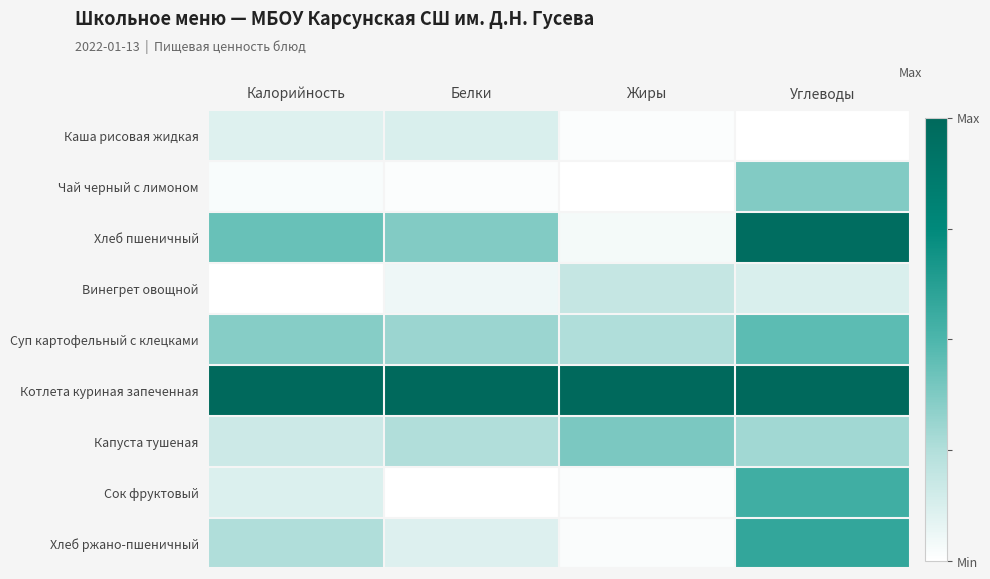

At how many categories does at least one series exceed 0?

4